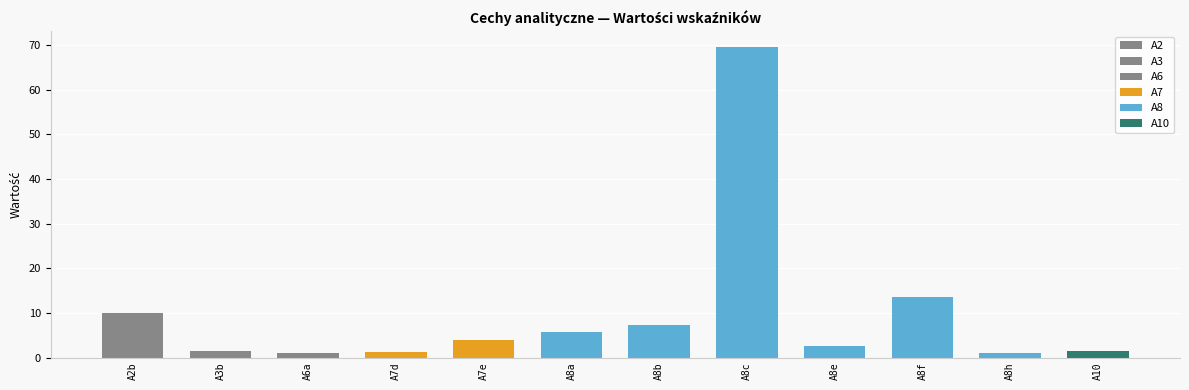

What is the approximate value at A8c?

69.7